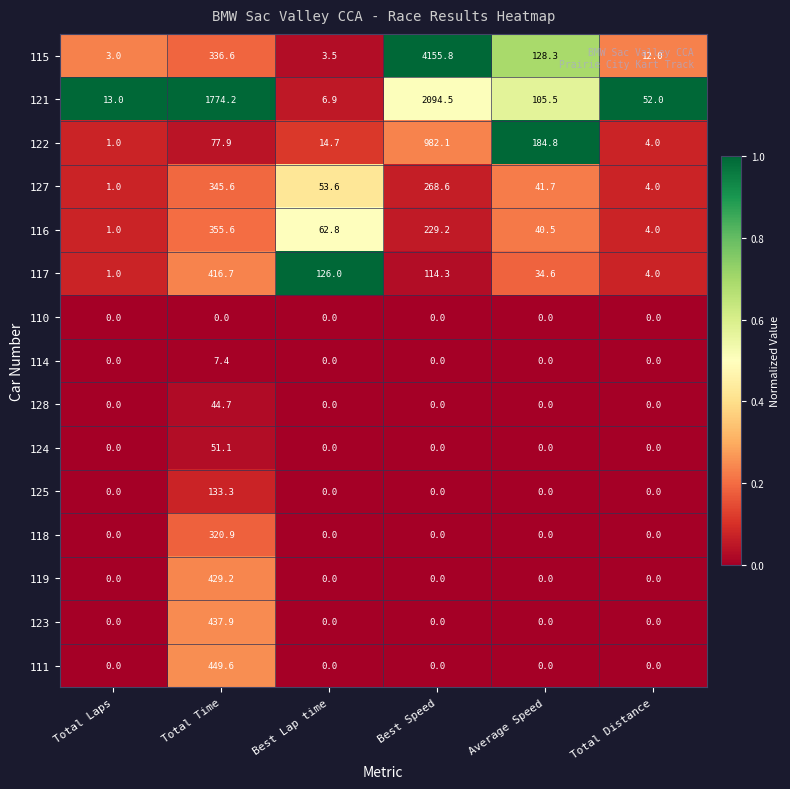

The value of 115 at Best Speed is 6482.6. True or false?

False